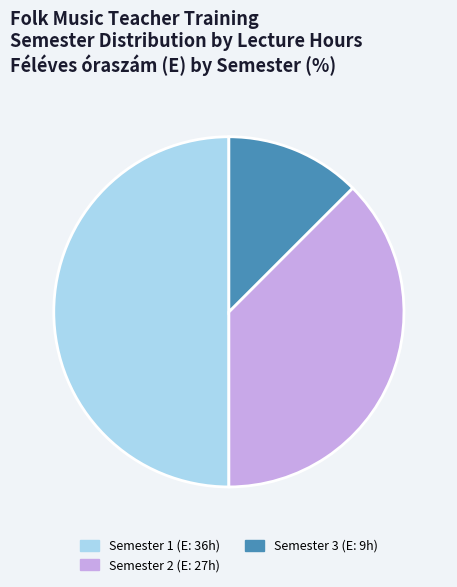

Count the number of slices in the pie.

3